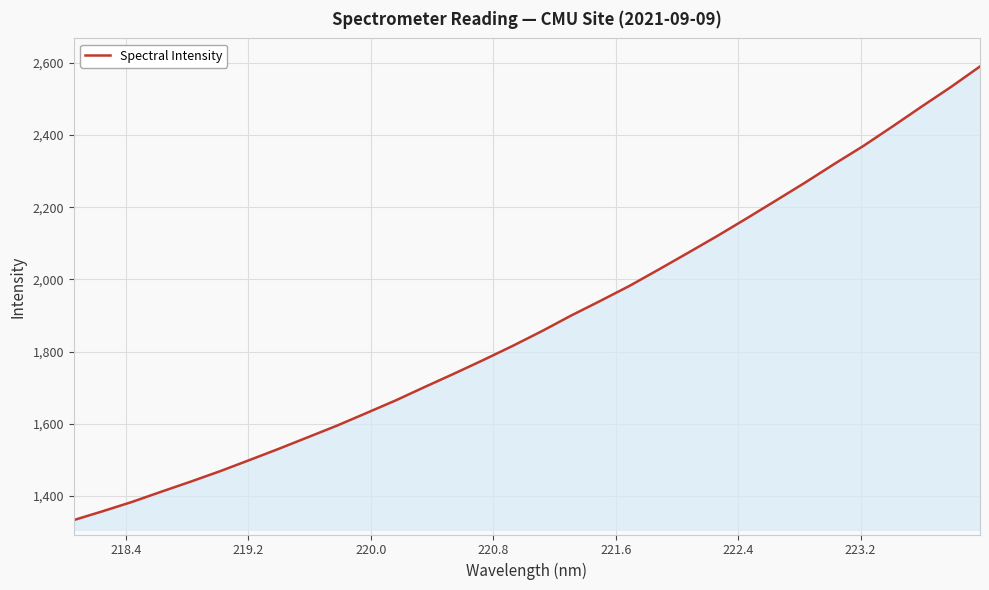

What is the greatest value displayed?

2590.3